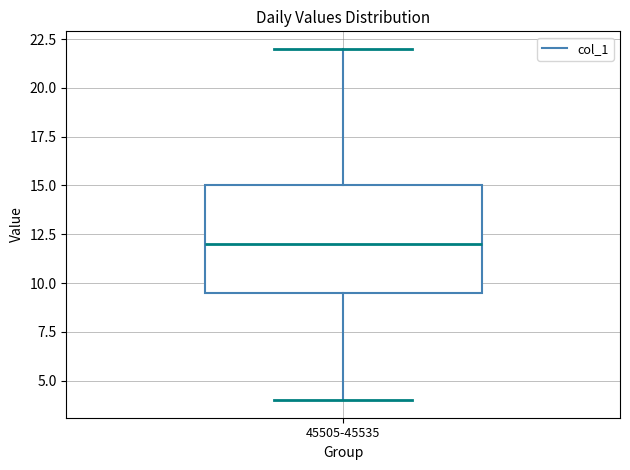

Read this box plot against the y-axis: the position of the median line, the range covered by the box, and the ends of both whiskers. The values are not printed on the chart, so give them approximately, as read against the axis.

median 12.0, box 9.5 to 15.0, whiskers 4.0 to 22.0